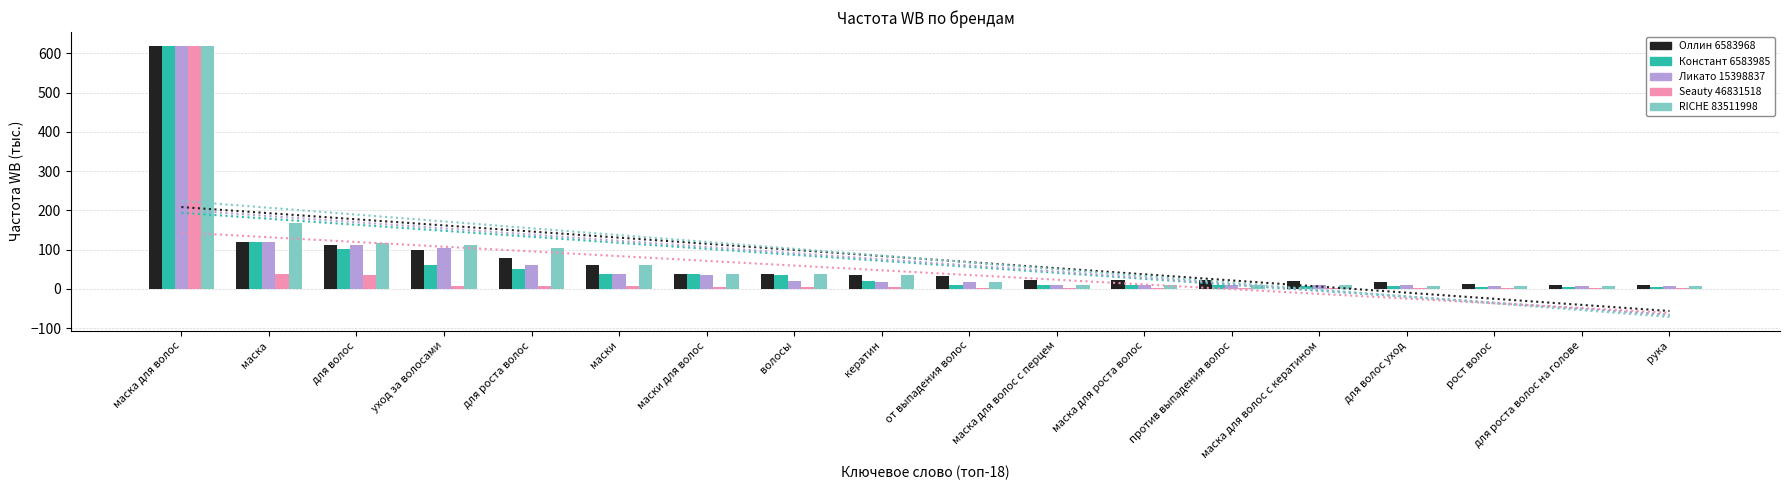

List the labels in order of Seauty 46831518 value, largest first.

маска для волос, маска, для волос, уход за волосами, для роста волос, маски, маски для волос, волосы, кератин, от выпадения волос, маска для волос с перцем, маска для роста волос, против выпадения волос, маска для волос с кератином, для волос уход, рост волос, для роста волос на голове, рука